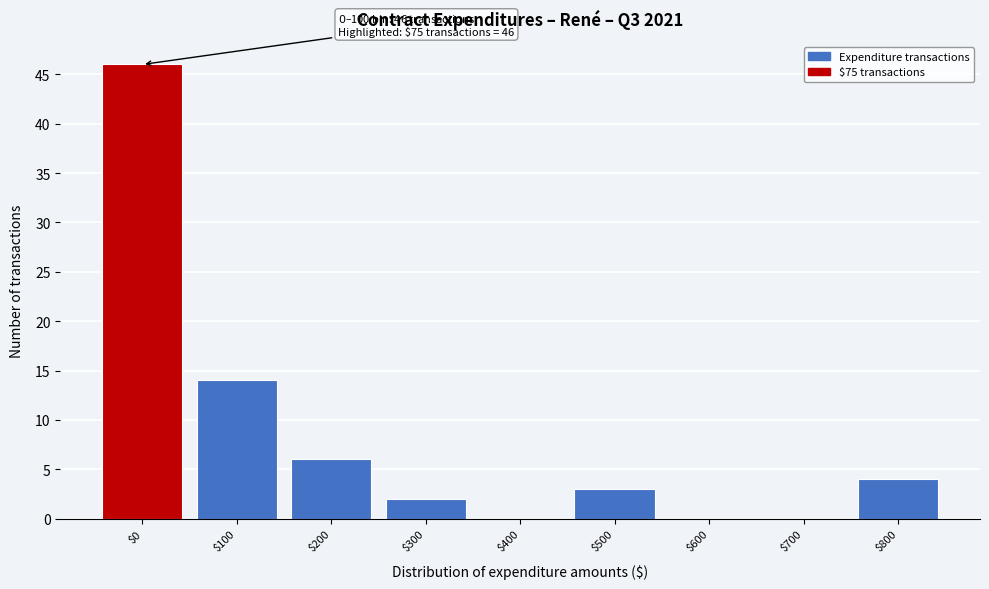

True or false: the data shows 2 at $300.

True